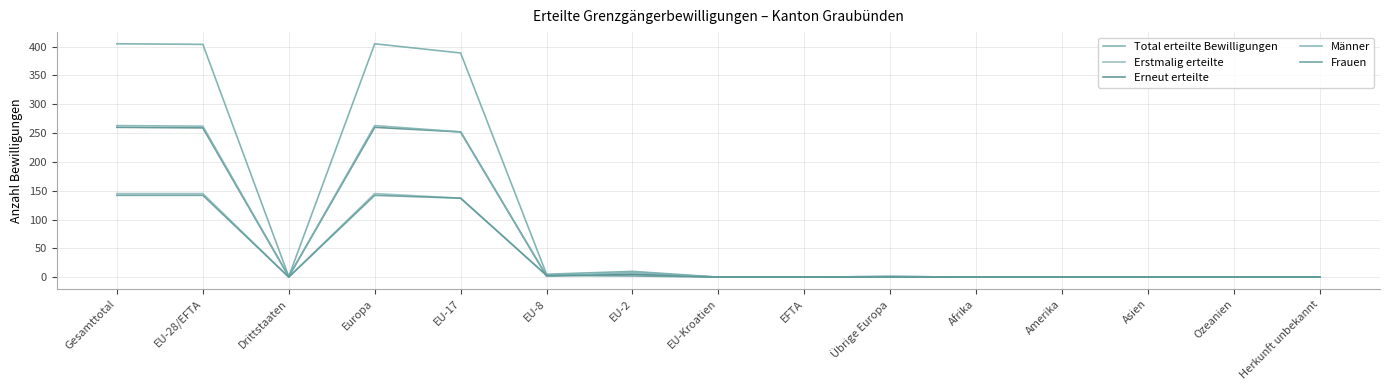

Does the chart display data point markers on the line(s)?

No